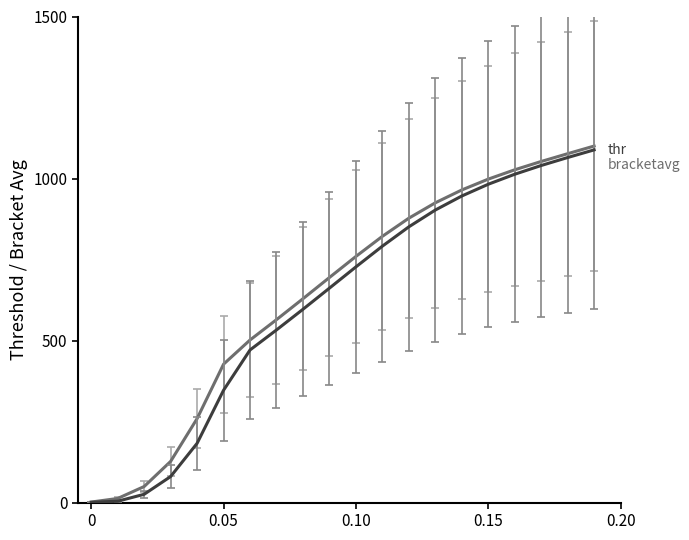

Does the chart display data point markers on the line(s)?

No